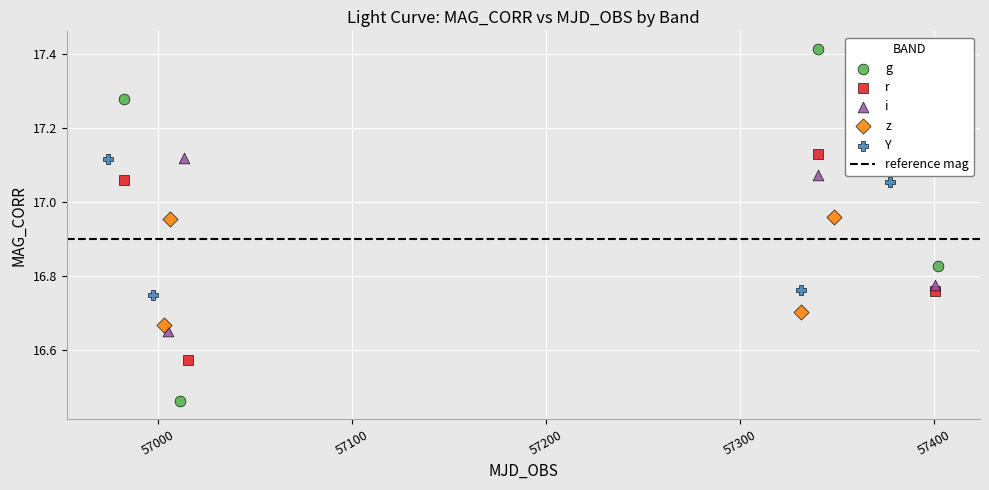

Which series contains the lowest Y value?

g